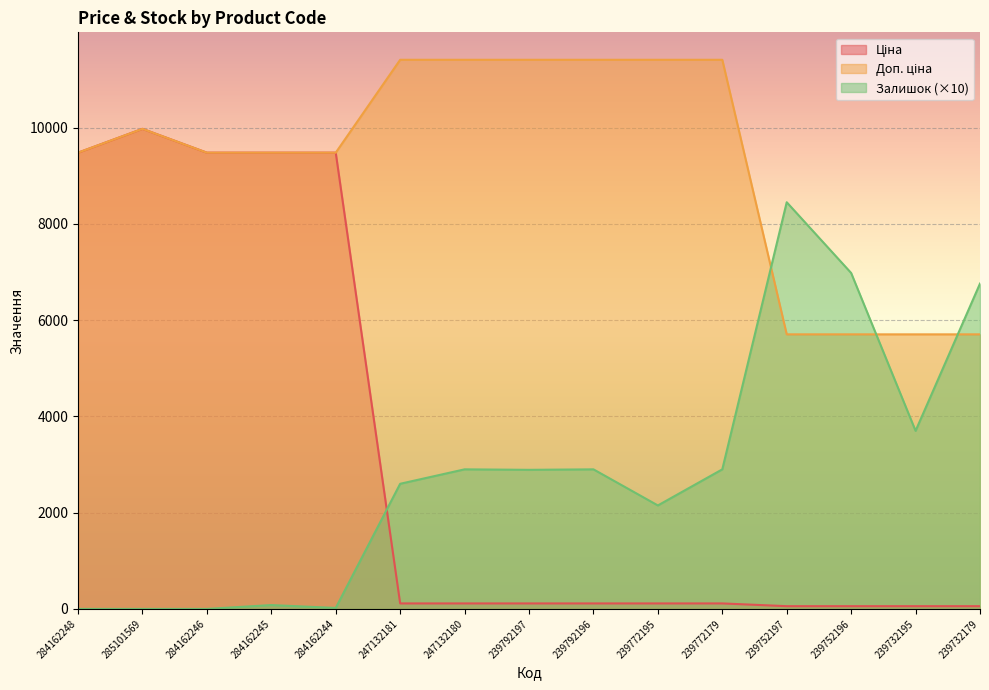

At how many categories does at least one series exceed 465?

15